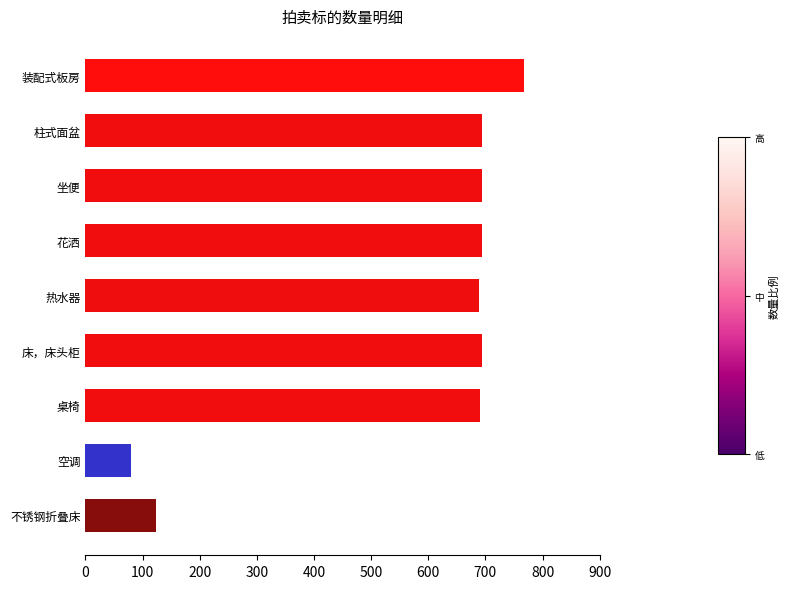

What is the difference between the maximum and second lowest values?

644